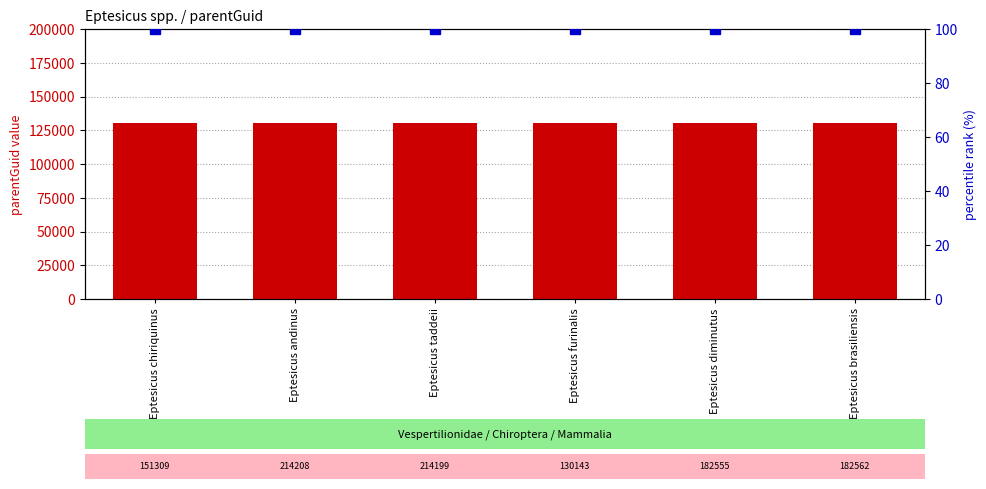

What is the sum of the percentile rank within the sample values at Eptesicus taddeii and Eptesicus diminutus?

200